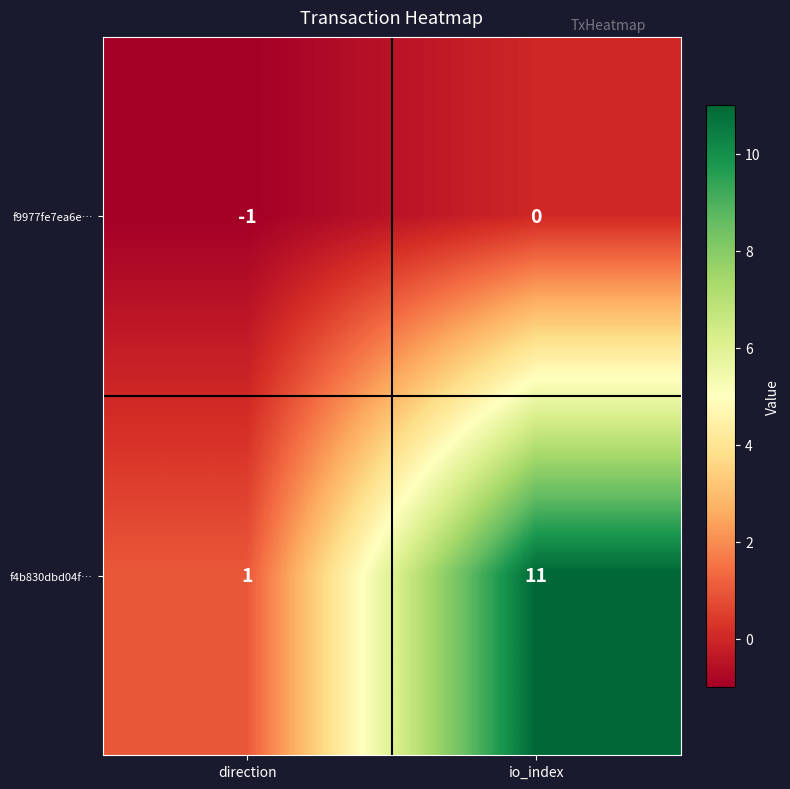

True or false: f9977fe7ea6e… has a value of -1 at direction.

True